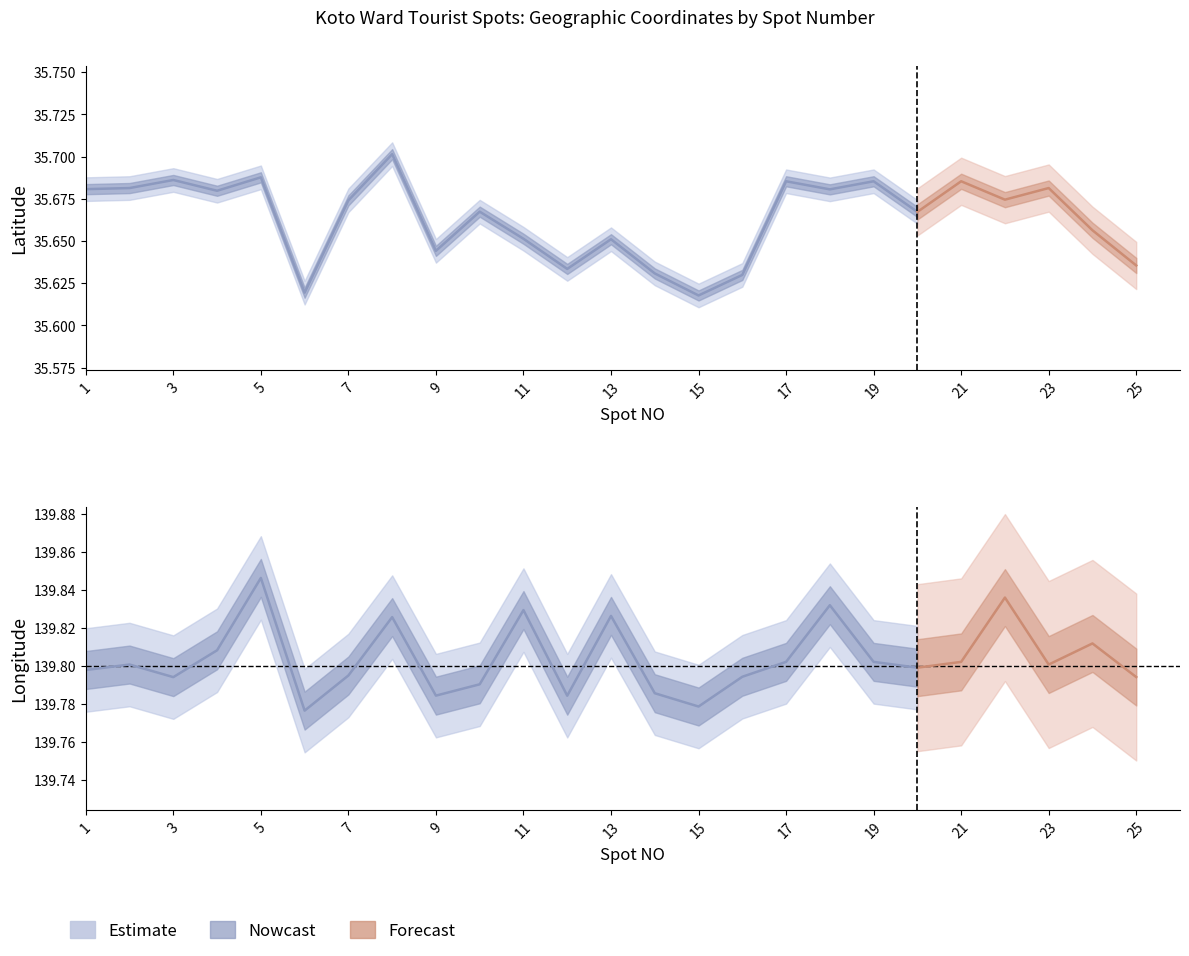

Which series has the largest range (max minus min)?

Latitude